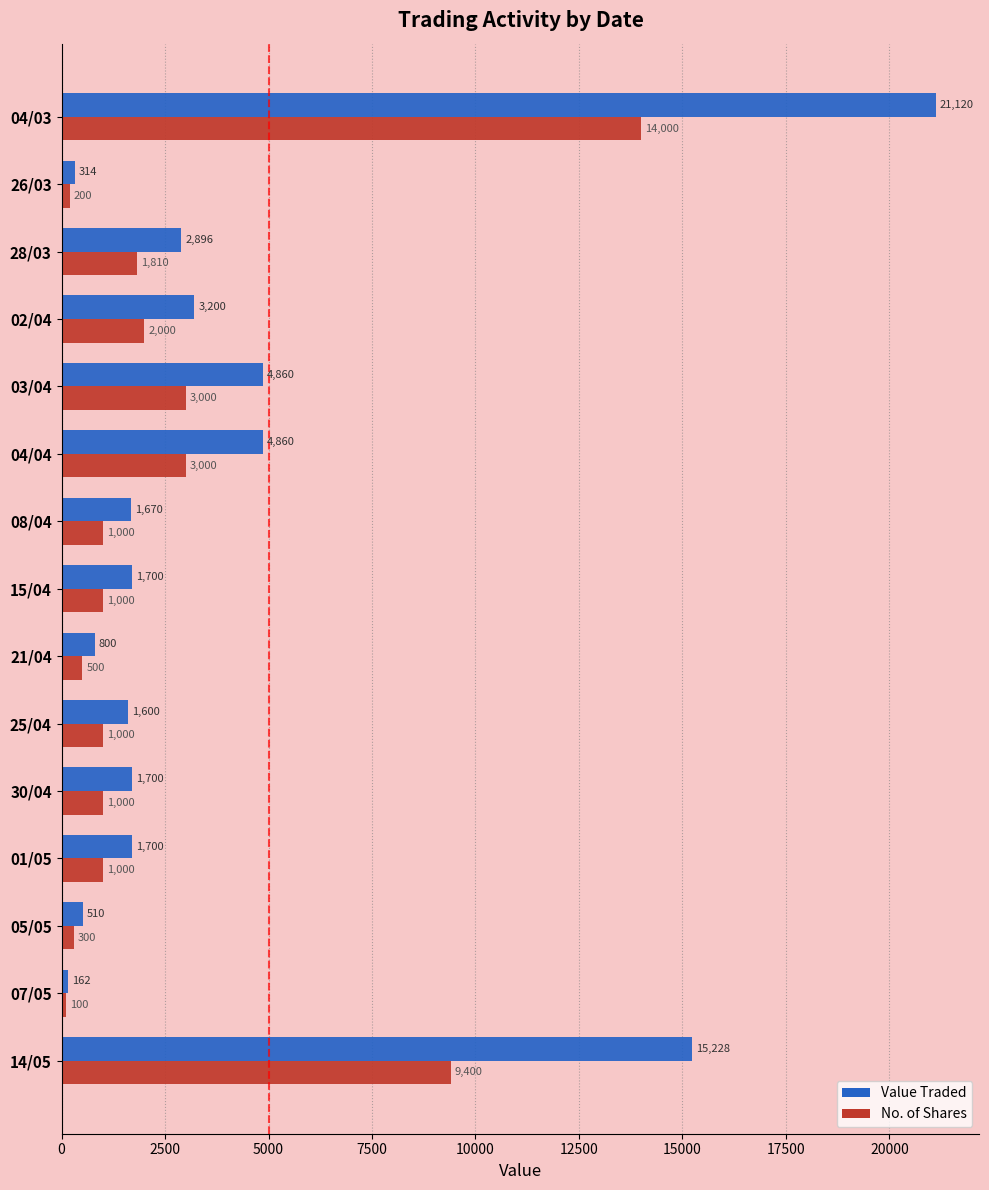

How many series are shown in this chart?

2